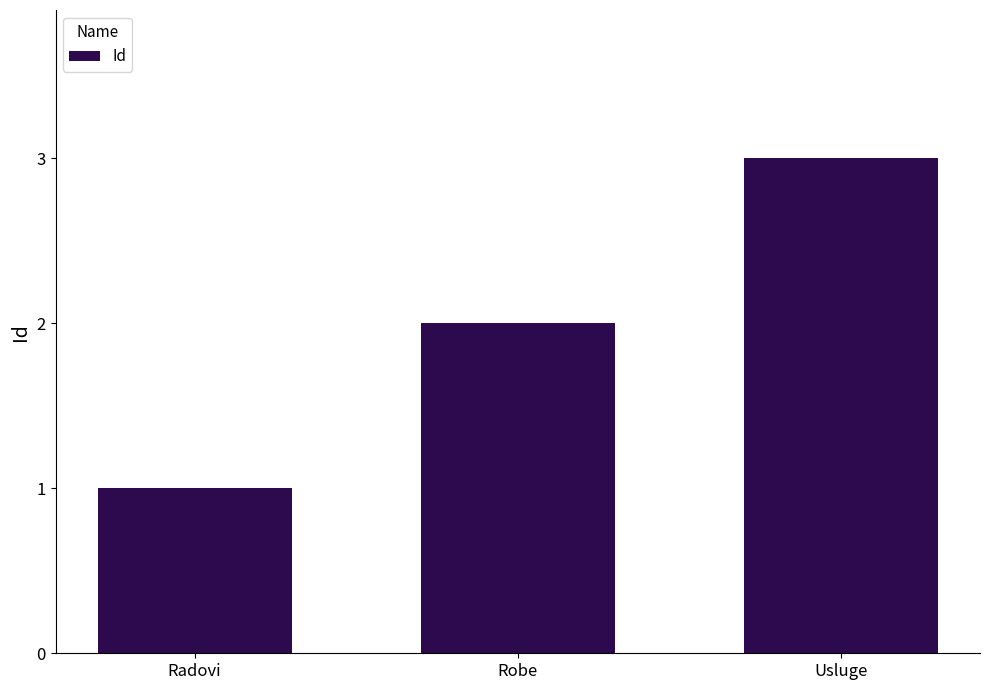

Are the bars grouped side by side (vs. stacked)?

No